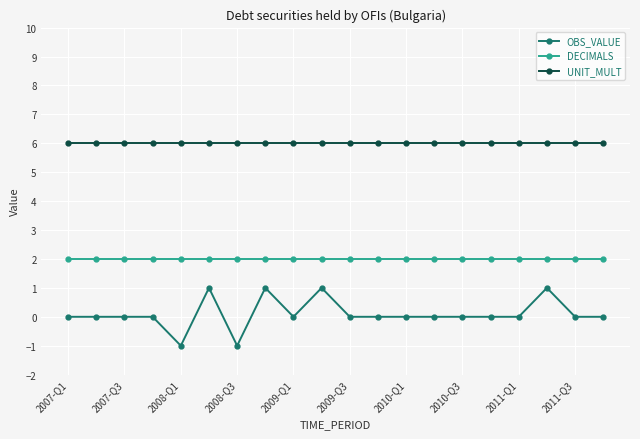

Which series has the widest spread of values?

OBS_VALUE